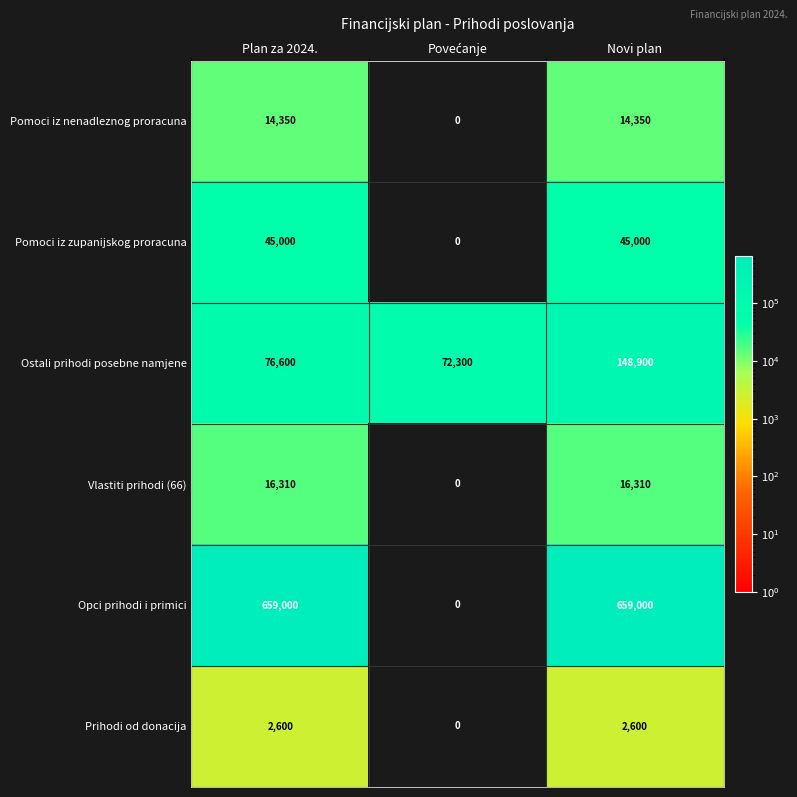

What is the greatest value displayed?

659000